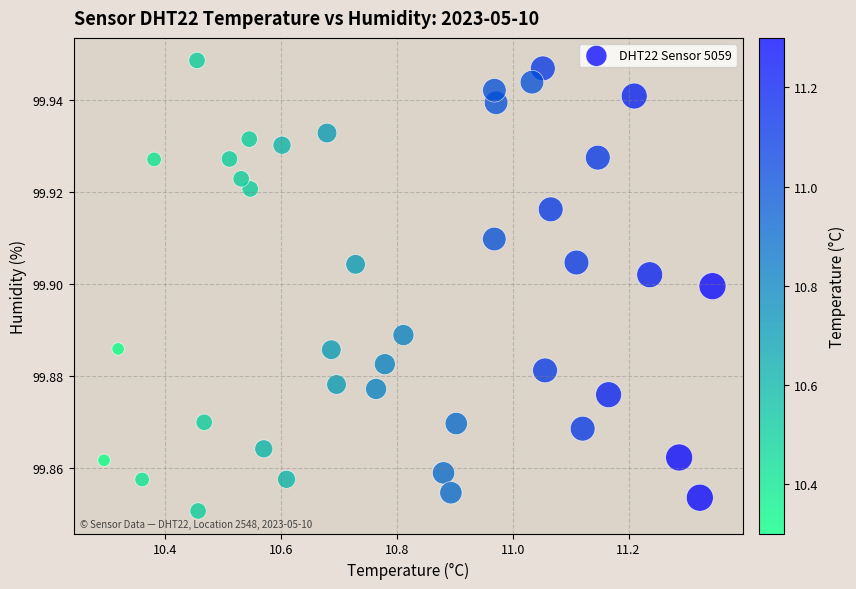

How many data points are displayed?

40